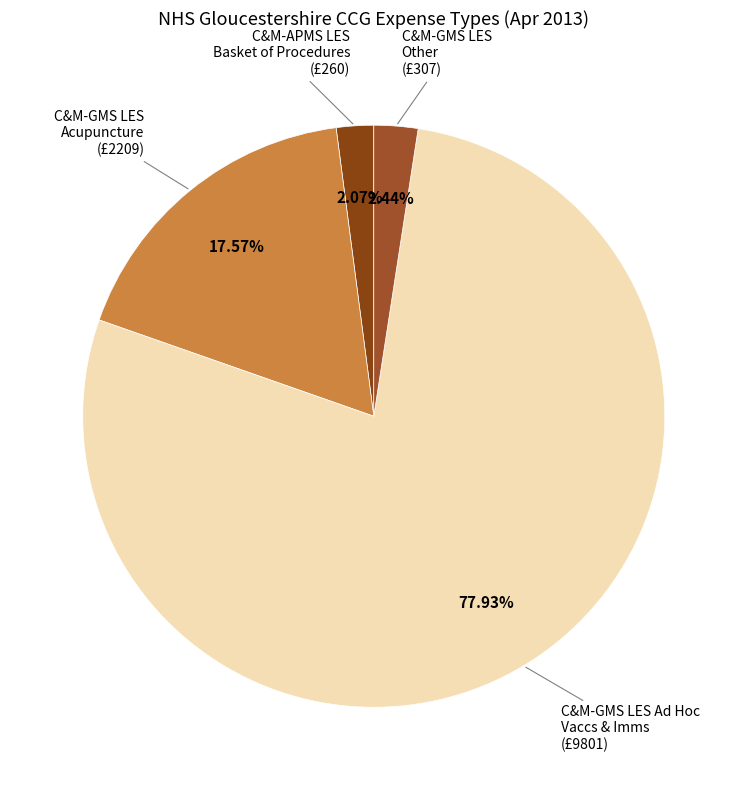

Is there any slice that represents more than half of the pie?

Yes